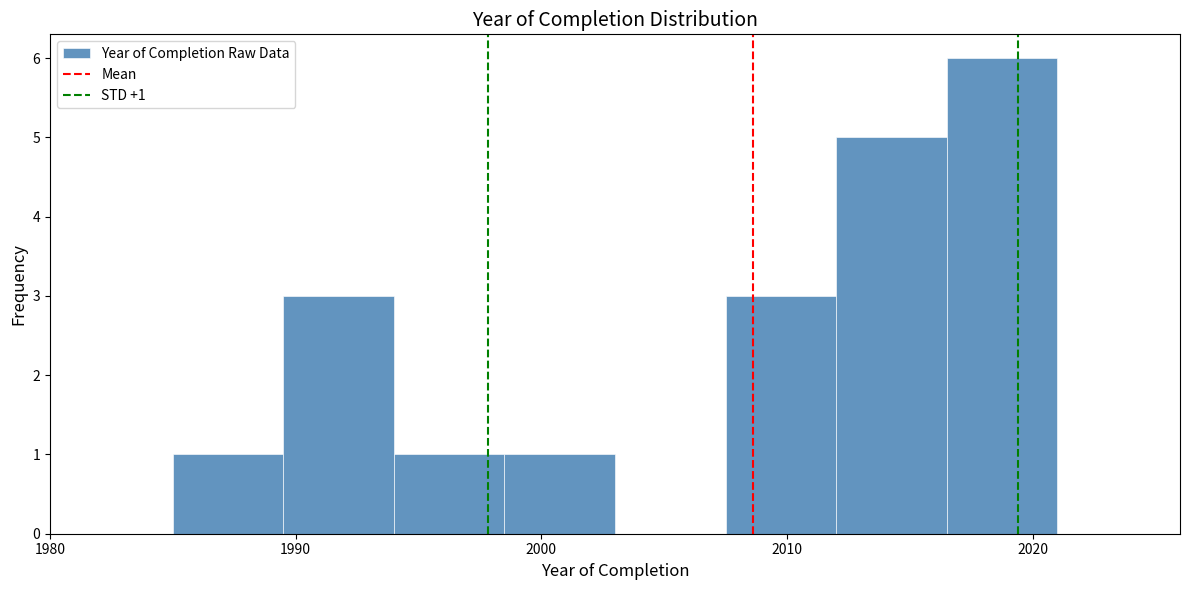

Which range on the x-axis has the tallest bar?

2016.5 to 2021.0